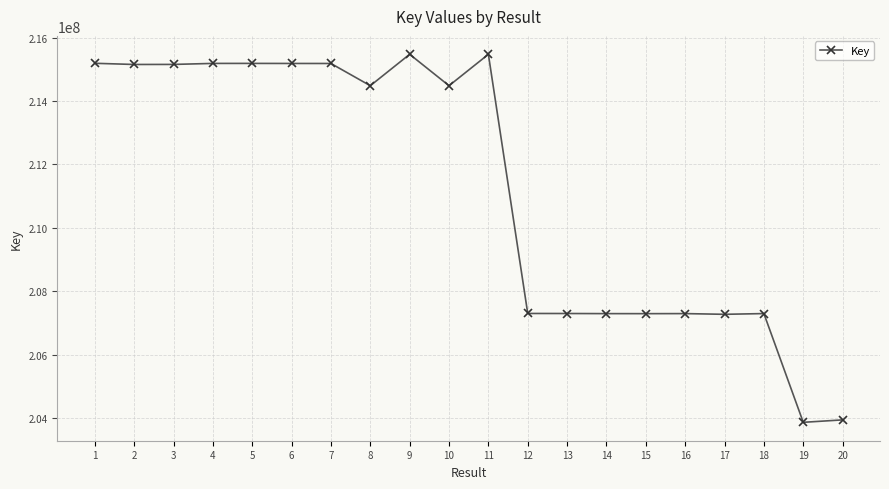

What is the smallest value displayed?

203860860